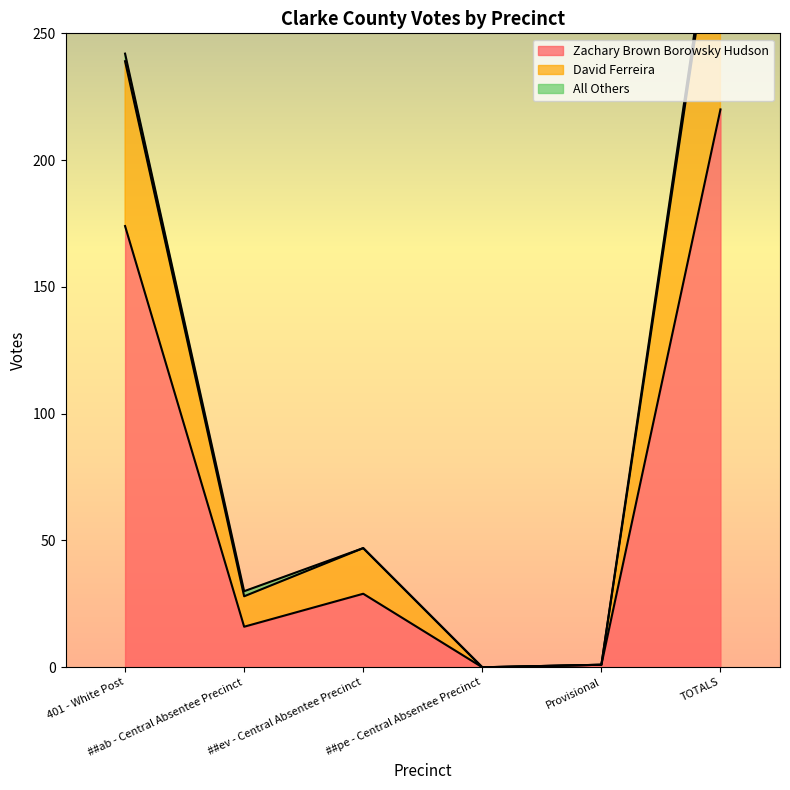

What is the label of the 4th point from the left?

##pe - Central Absentee Precinct